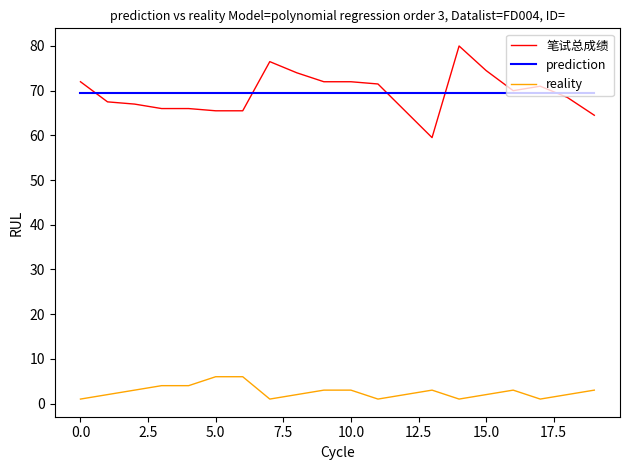

Which series has the widest spread of values?

笔试总成绩